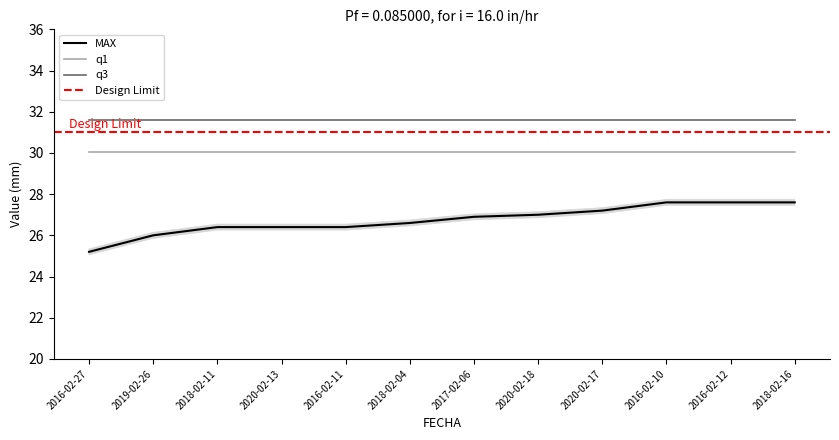

True or false: q3 and q1 cross at least once.

False